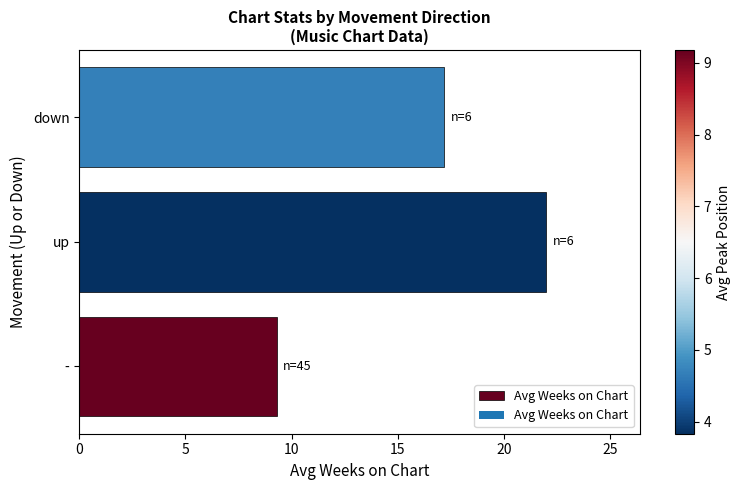

Reading bottom to top, extract all data points from this chart.

-=9.3	up=22.0	down=17.2